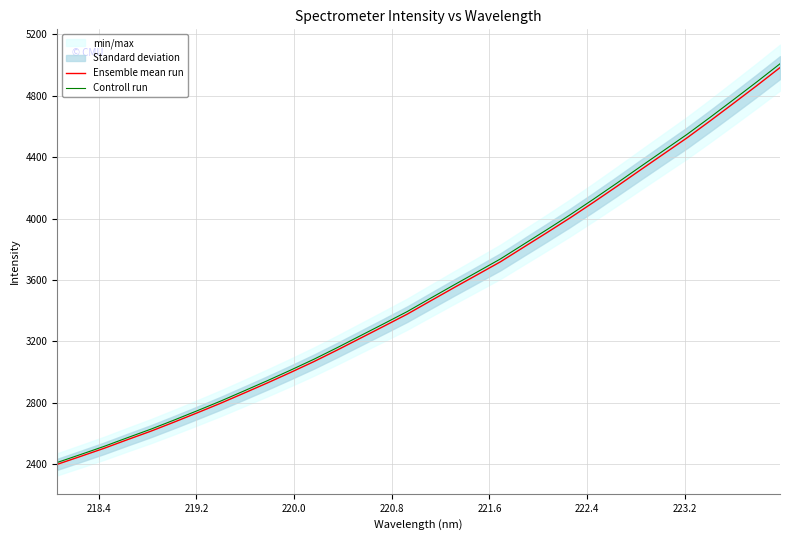

Rank the series by their maximum value, from lowest to highest.

Ensemble mean run, Controll run